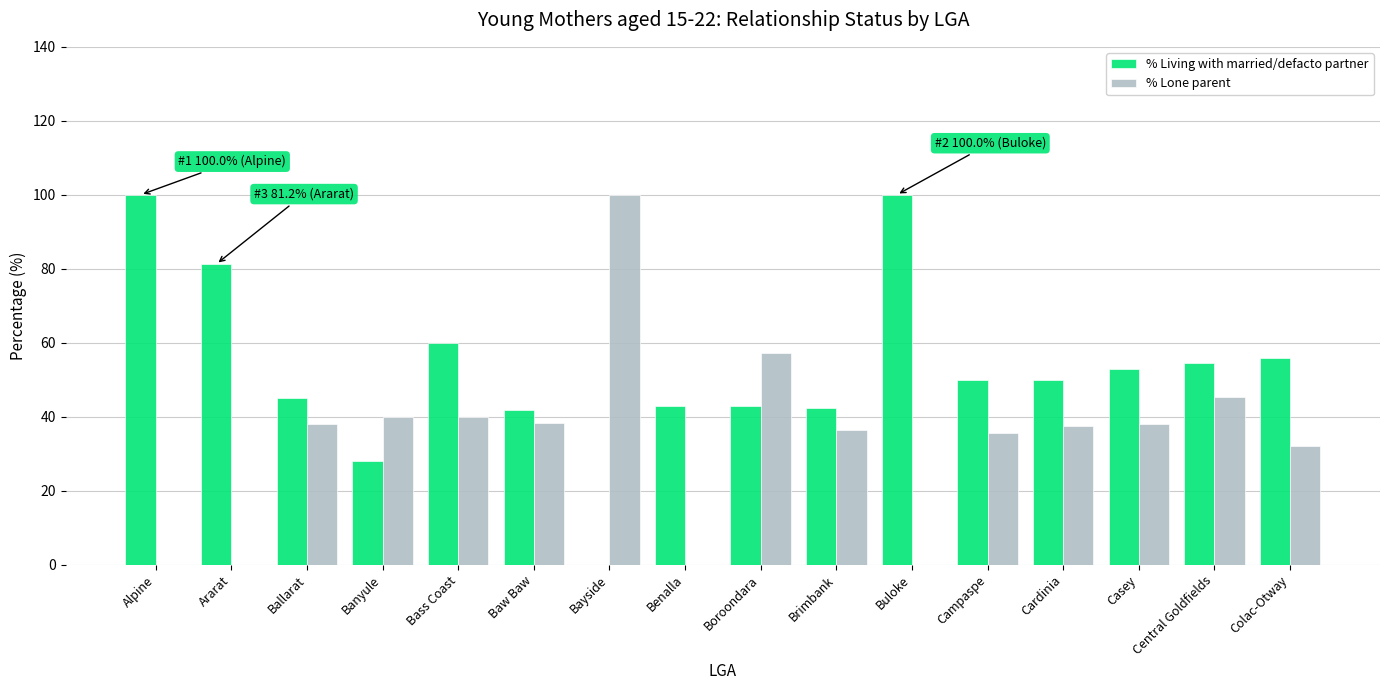

Is it true that % Living with married/defacto partner equals 84.9 at Colac-Otway?

False